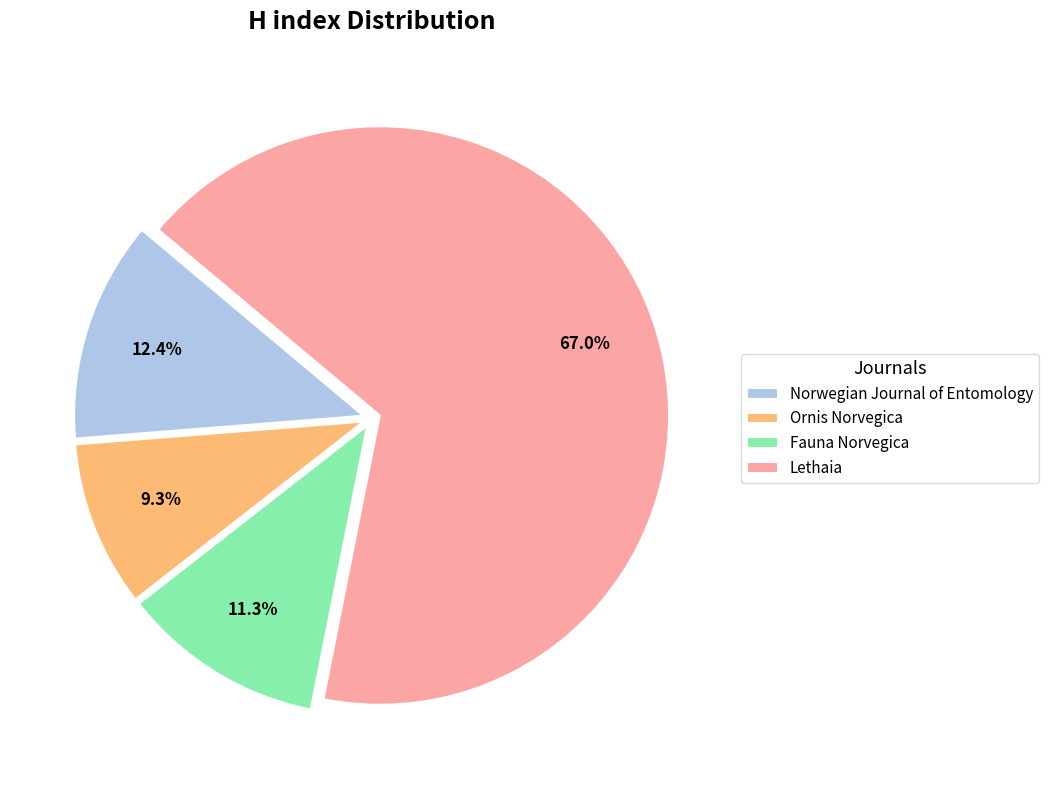

Approximately how many times larger is the value at Lethaia compared to Norwegian Journal of Entomology?

5.4